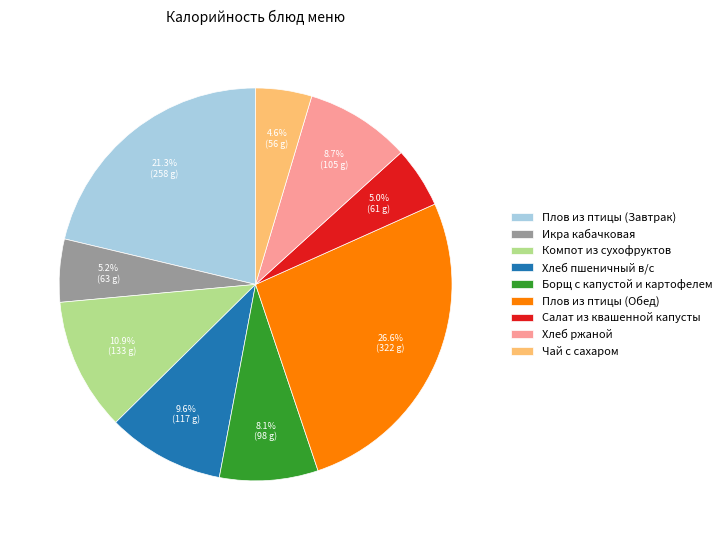

What portion of the pie excludes Хлеб ржаной?

91.3%